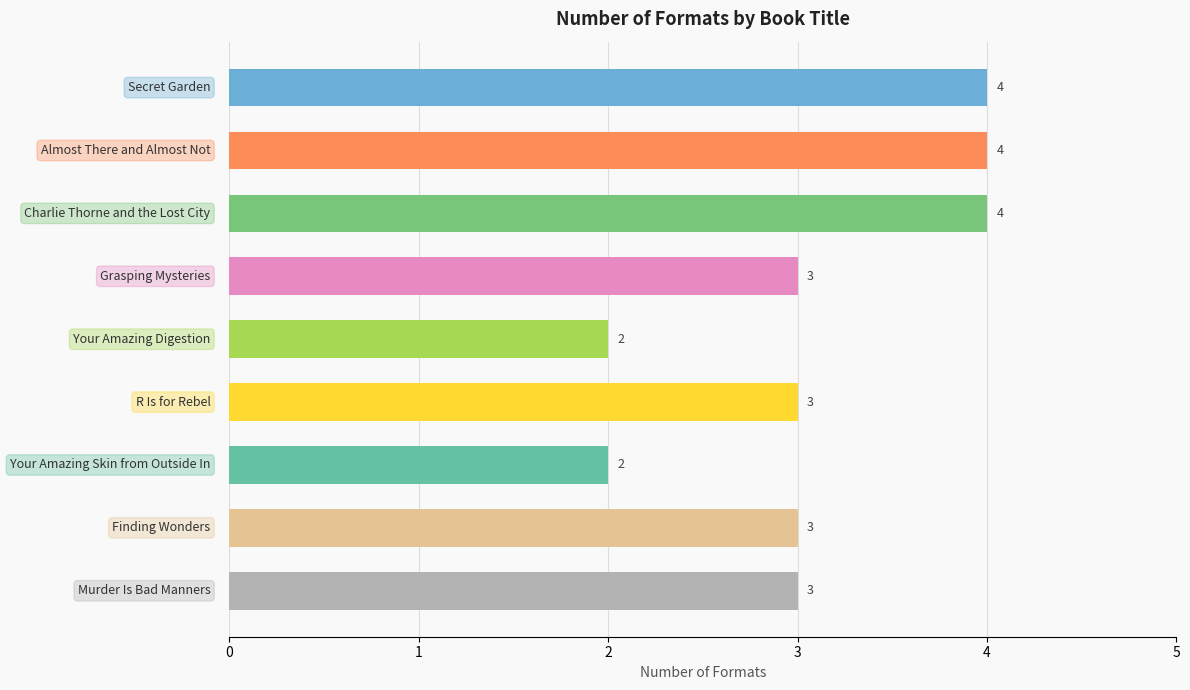

What is the sum of all values?

28